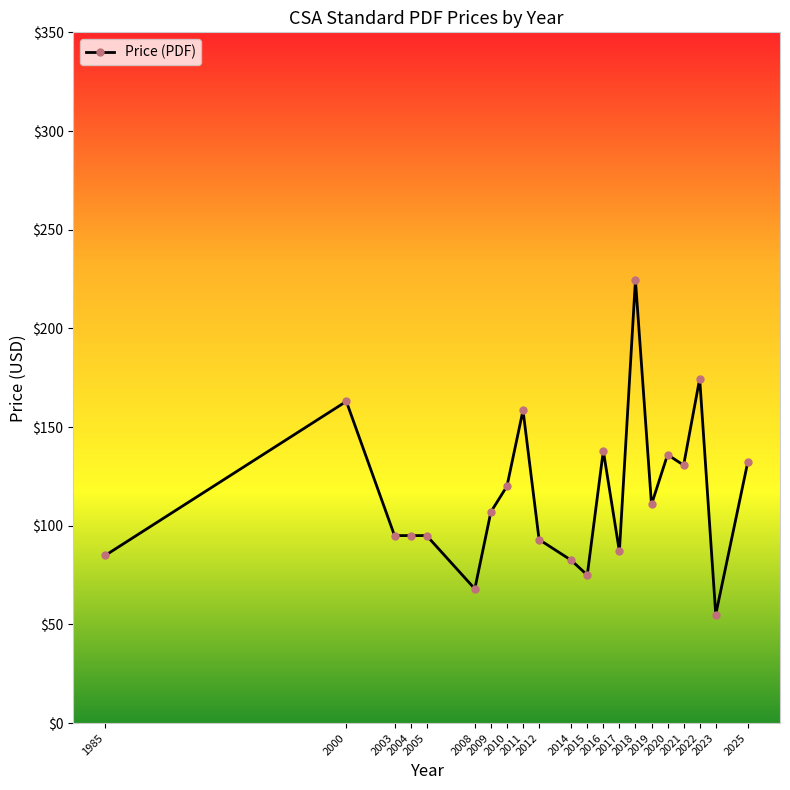

What is the average value?

115.5